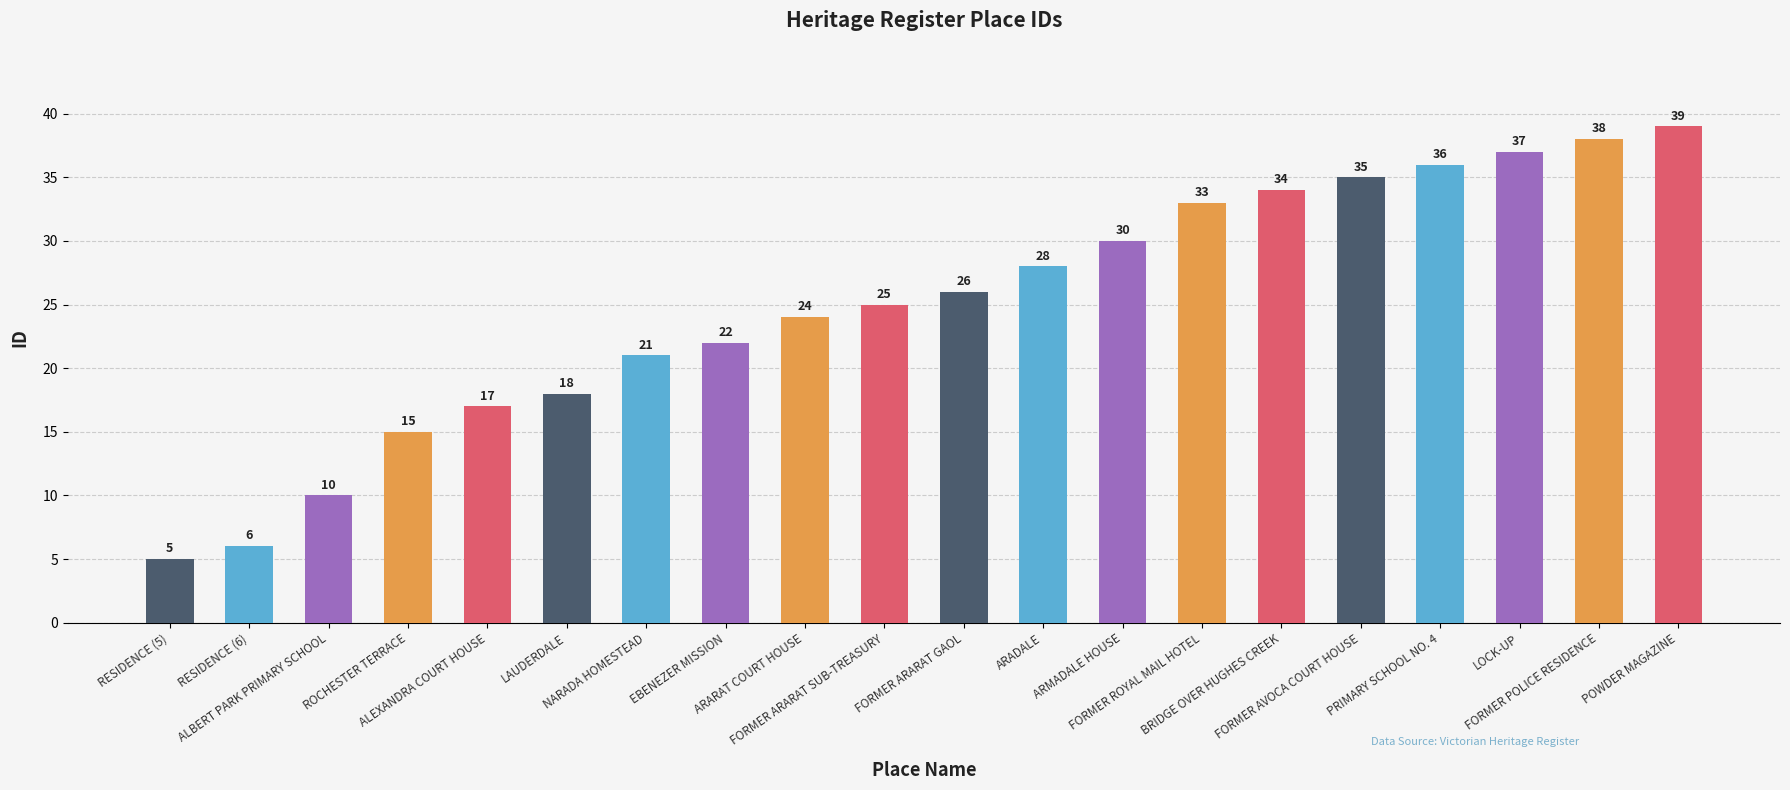

List the labels in order of value, largest first.

POWDER MAGAZINE, FORMER POLICE RESIDENCE, LOCK-UP, PRIMARY SCHOOL NO. 4, FORMER AVOCA COURT HOUSE, BRIDGE OVER HUGHES CREEK, FORMER ROYAL MAIL HOTEL, ARMADALE HOUSE, ARADALE, FORMER ARARAT GAOL, FORMER ARARAT SUB-TREASURY, ARARAT COURT HOUSE, EBENEZER MISSION, NARADA HOMESTEAD, LAUDERDALE, ALEXANDRA COURT HOUSE, ROCHESTER TERRACE, ALBERT PARK PRIMARY SCHOOL, RESIDENCE (6), RESIDENCE (5)